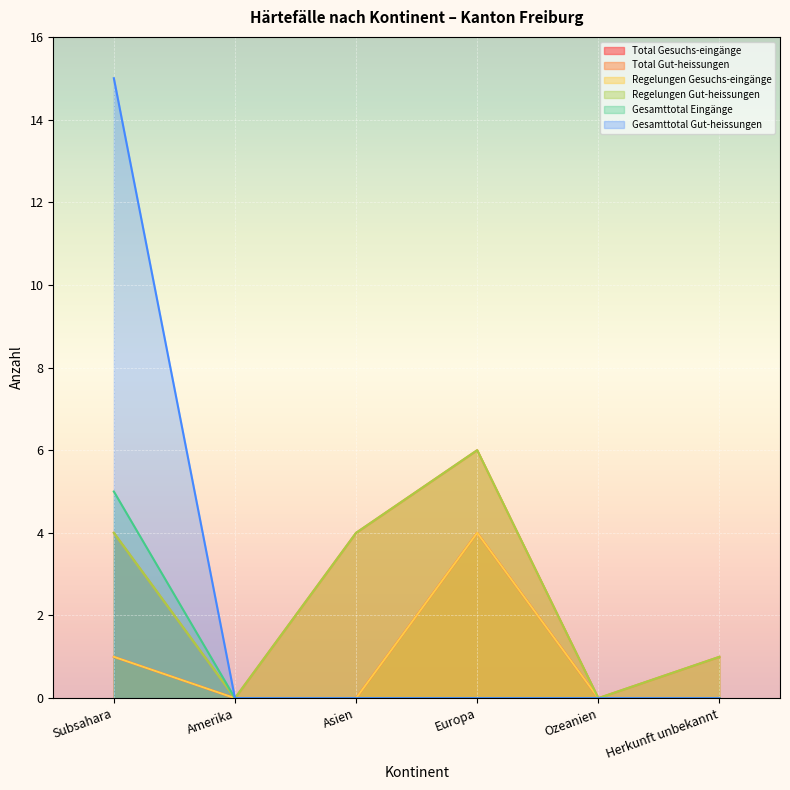

Between Subsahara and Amerika, which series saw the biggest shift?

Gesamttotal Gut-heissungen